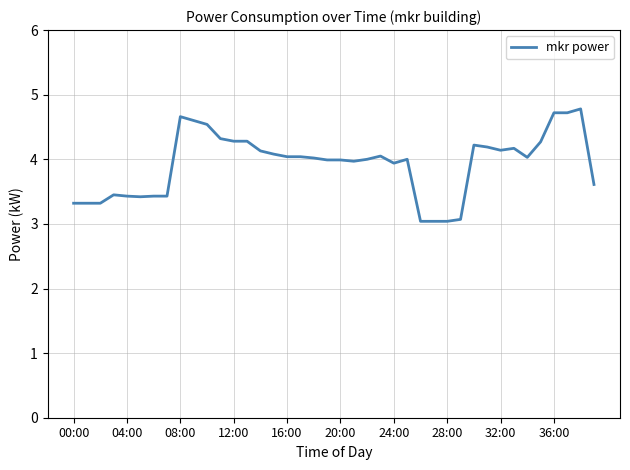

What is the maximum value shown in the chart?

4.8